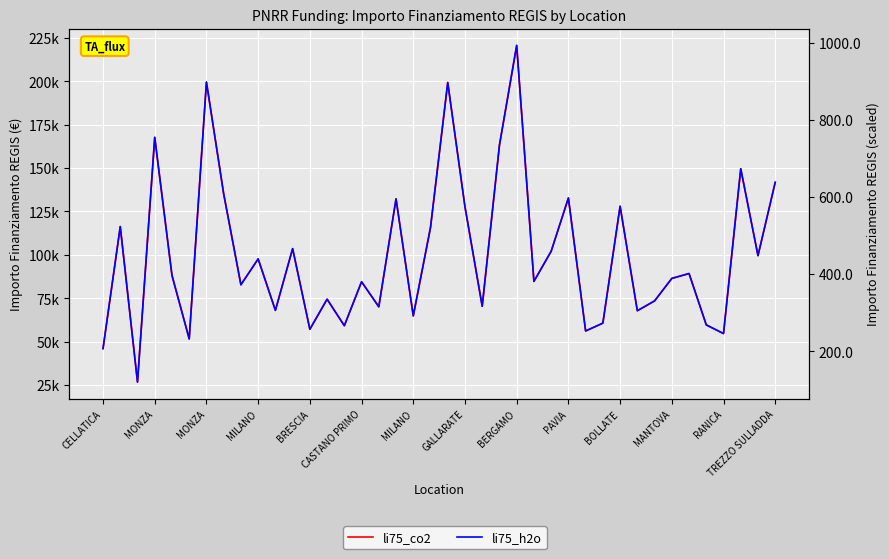

What is the minimum value shown in the chart?

120.3